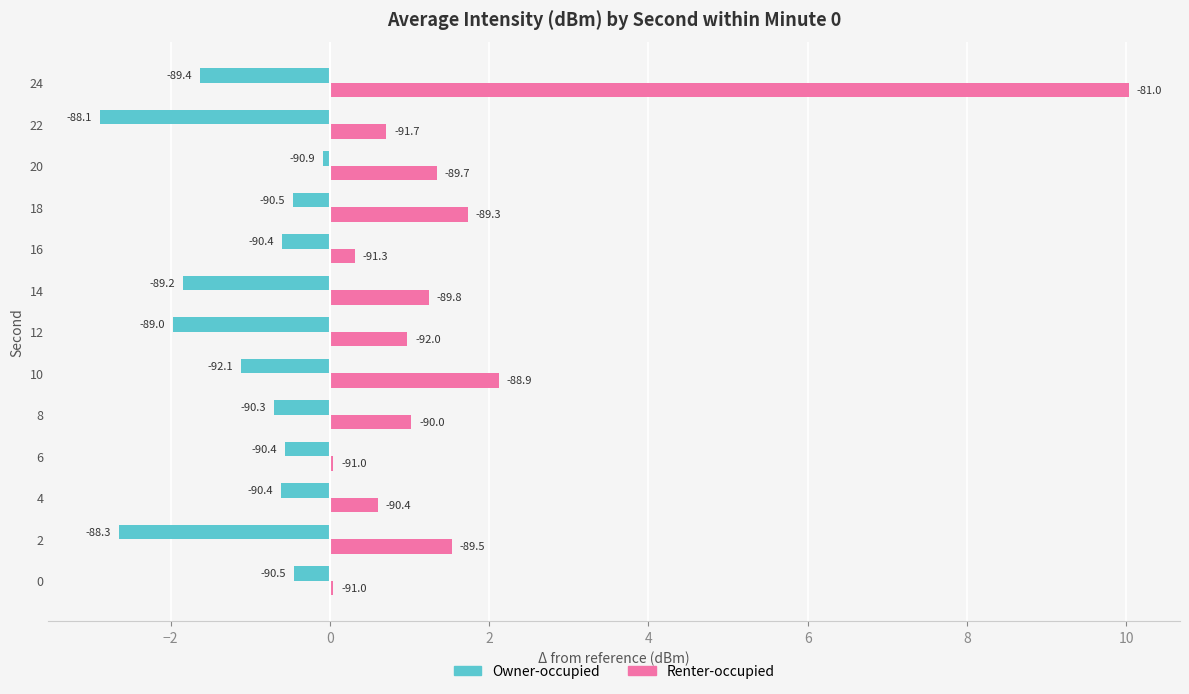

Reading left to right, extract all data points from this chart.

Owner-occupied: -0.5	-2.7	-0.6	-0.6	-0.7	-1.1	-2.0	-1.8	-0.6	-0.5	-0.1	-2.9	-1.6
Renter-occupied: 0.0	1.5	0.6	0.0	1.0	2.1	1.0	1.2	0.3	1.7	1.3	0.7	10.0